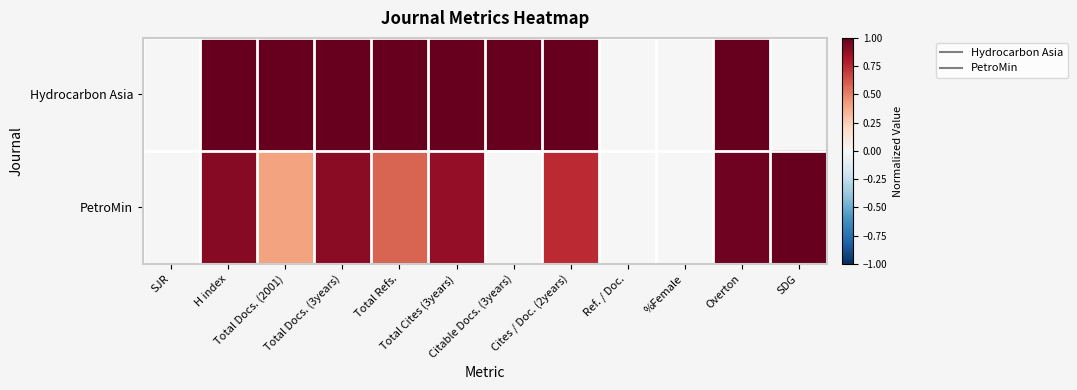

Count the number of categories in the chart.

12